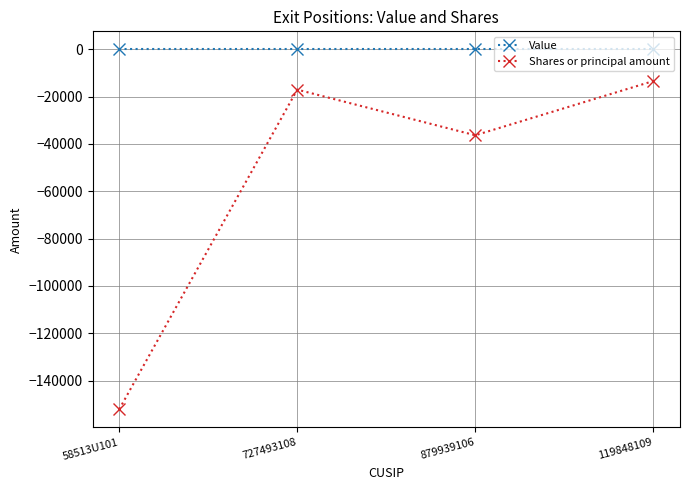

Which series has the largest total across all categories?

Value